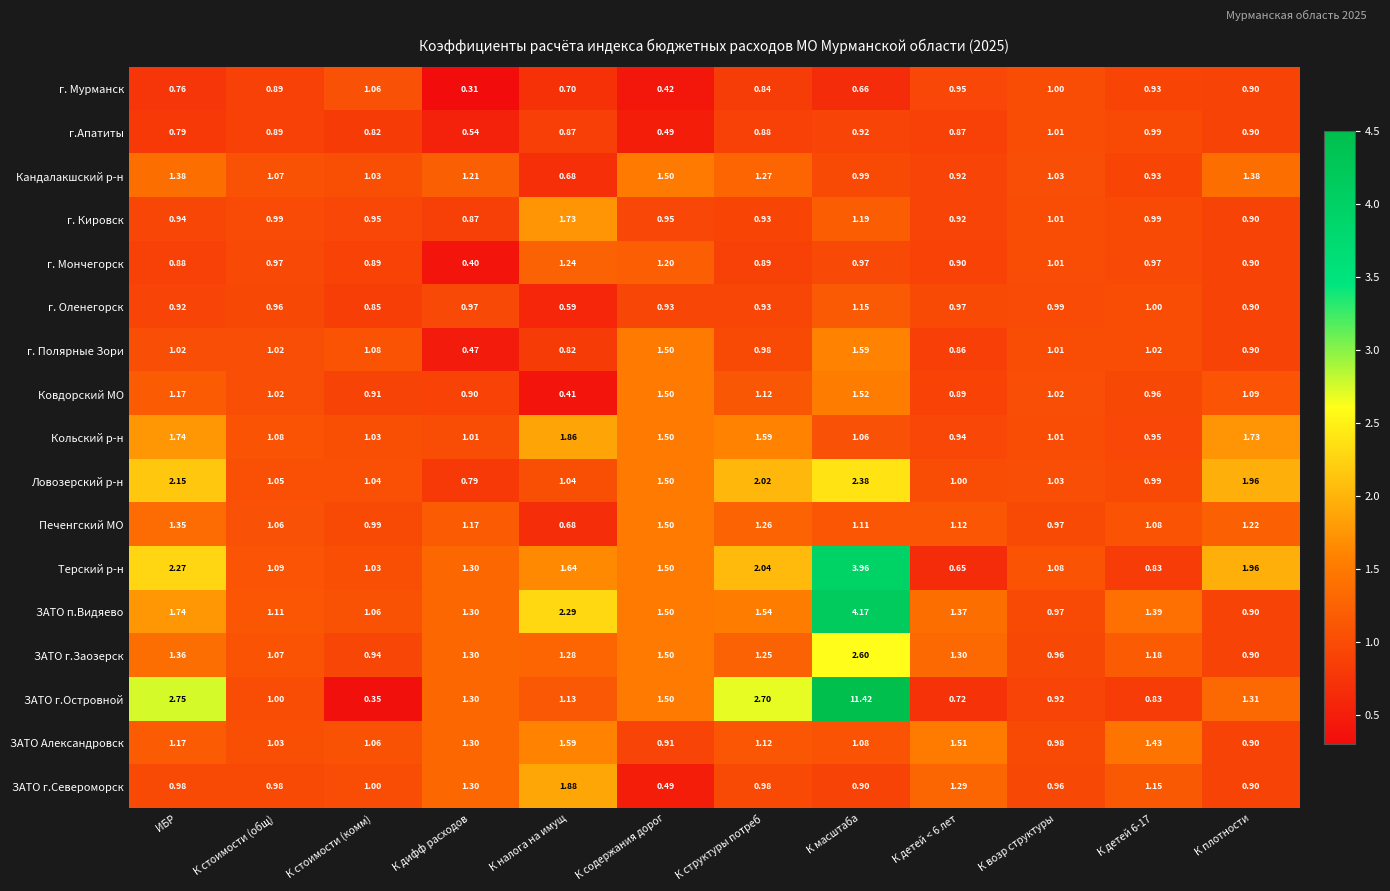

At which label does Ковдорский МО reach its minimum?

К налога на имущ